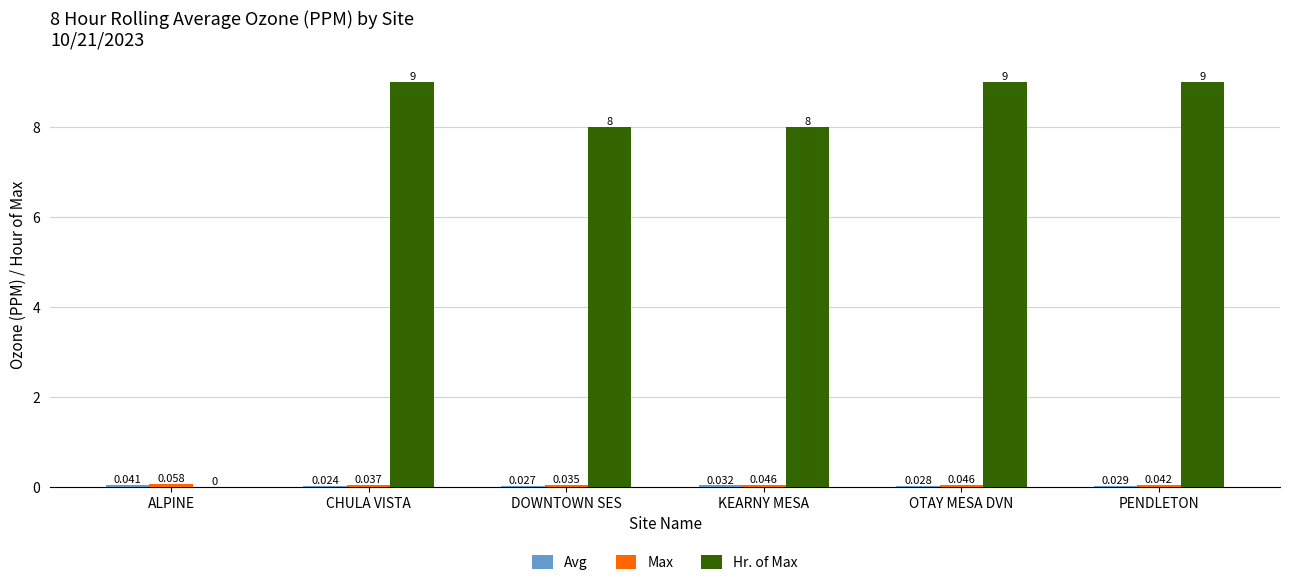

At which category is the sum across all series the highest?

OTAY MESA DVN